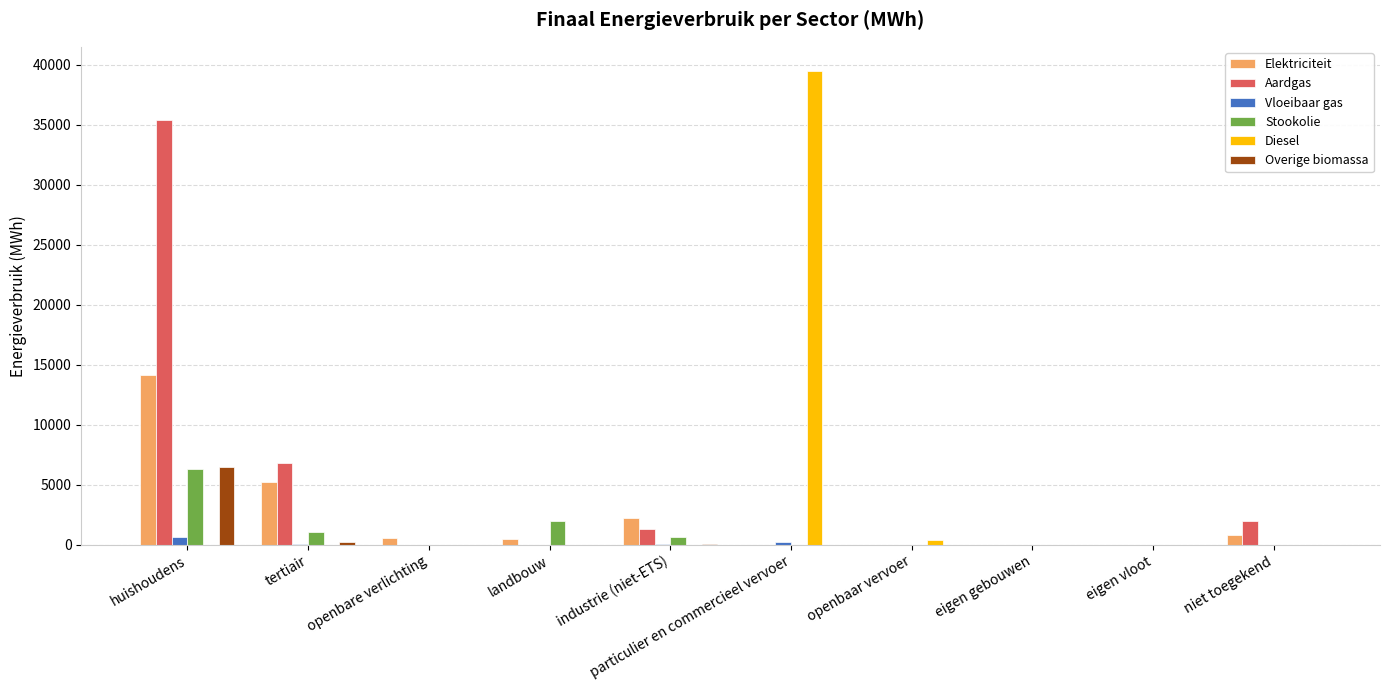

At which label does Aardgas reach its peak?

huishoudens